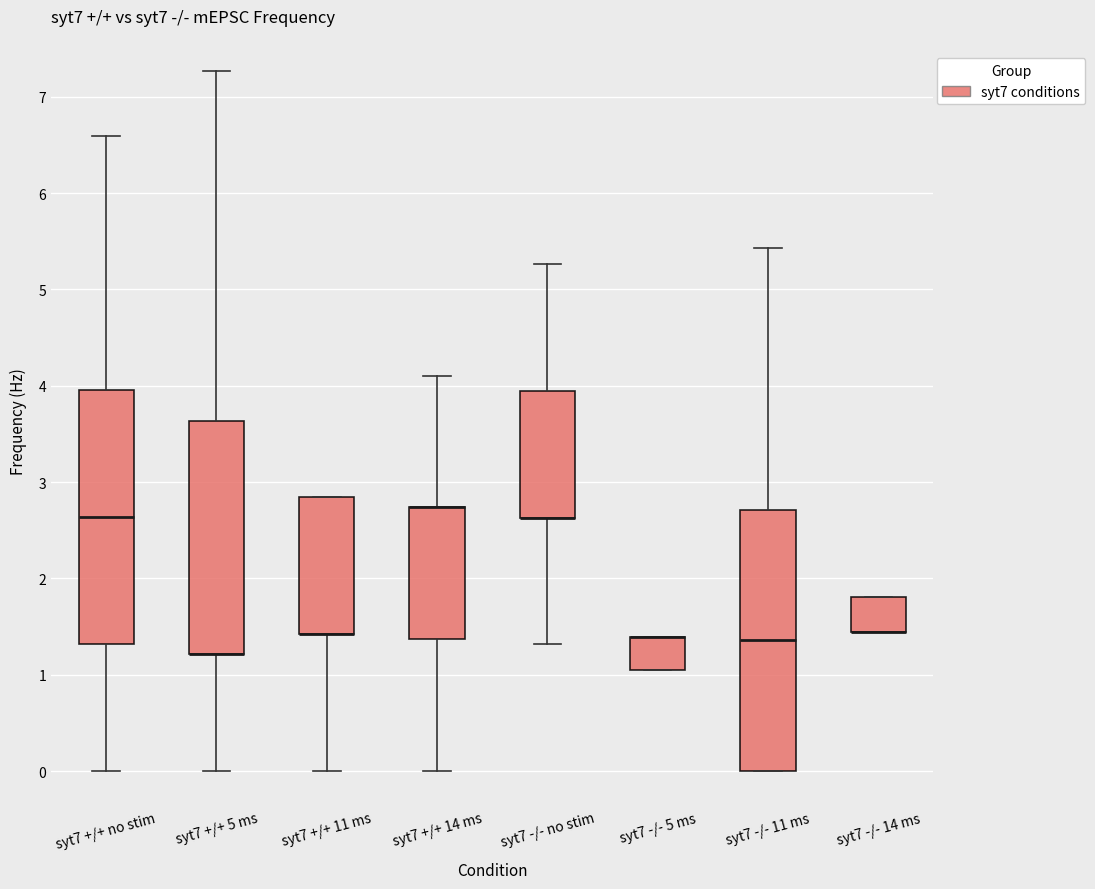

Where does the upper whisker of the box for syt7 +/+ 14 ms end on the y-axis? The values are not printed on the chart, so give them approximately, as read against the axis.

4.1